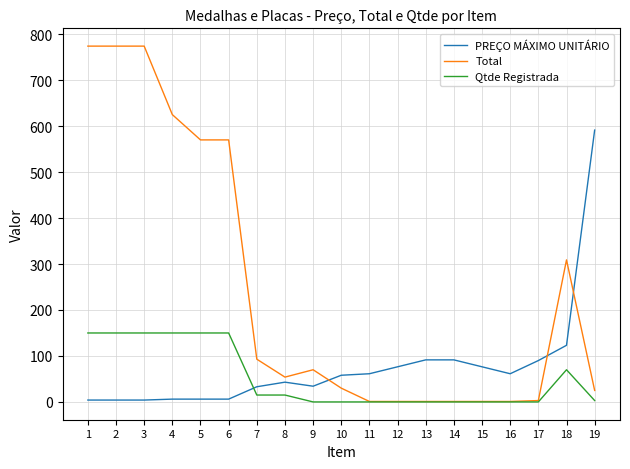

The value of Qtde Registrada at 1 is 150.0. True or false?

True